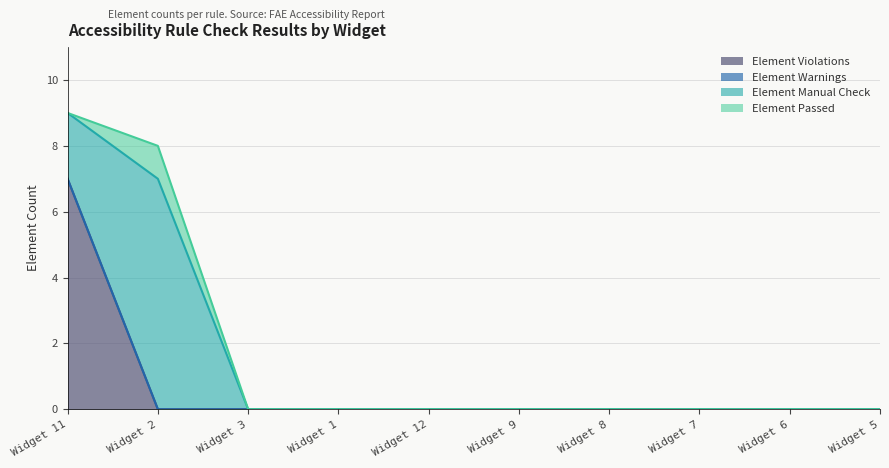

Is the value of Element Manual Check at Widget 2 greater than the value of Element Violations at Widget 9?

Yes